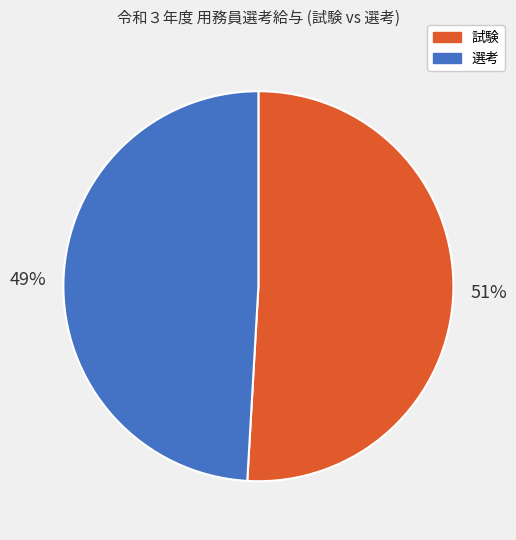

Is there any slice that represents more than half of the pie?

Yes